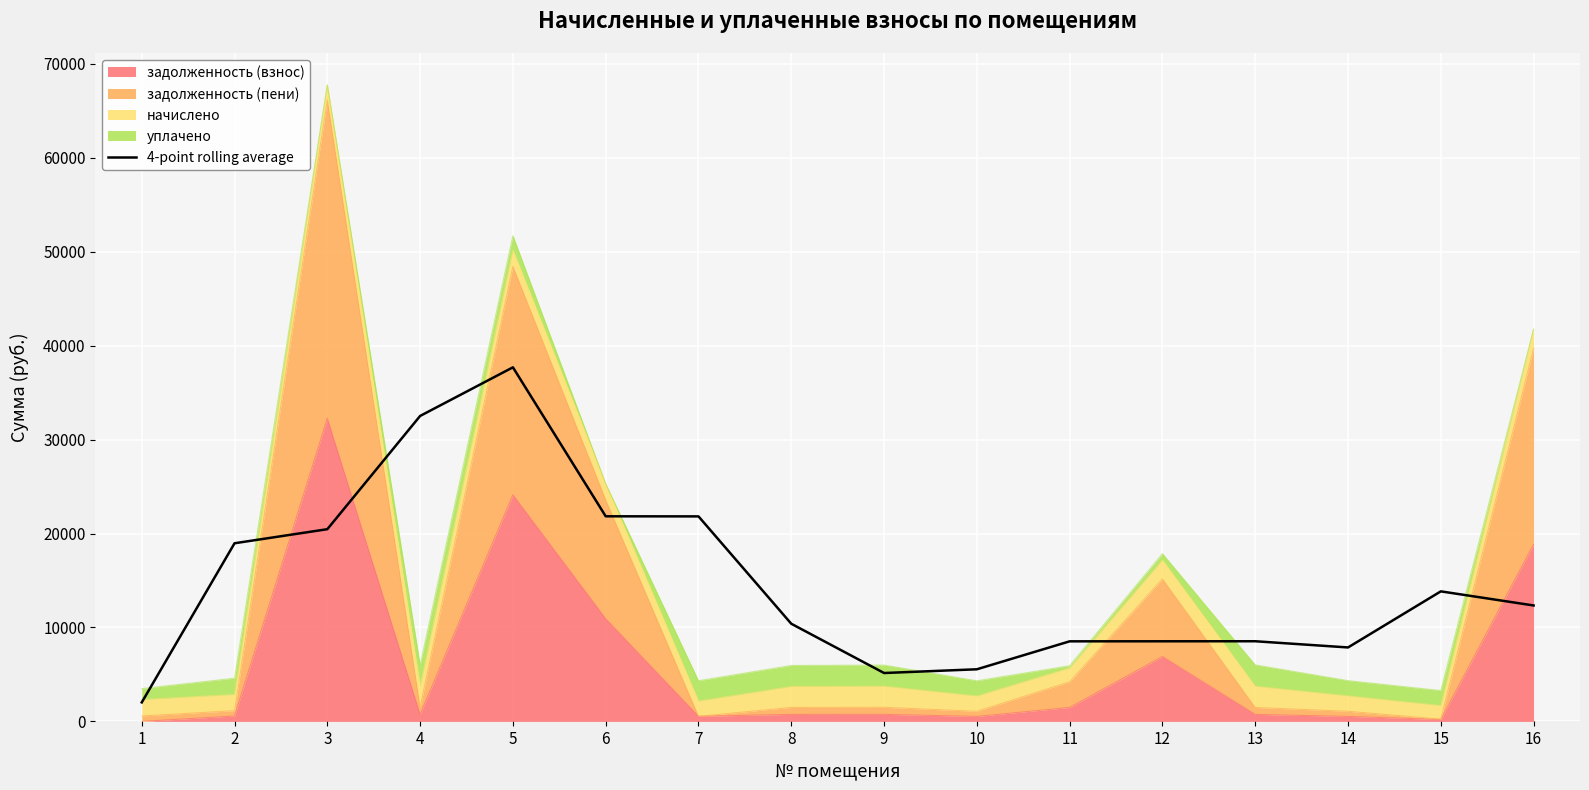

At which label does the data first exceed 12341?

2